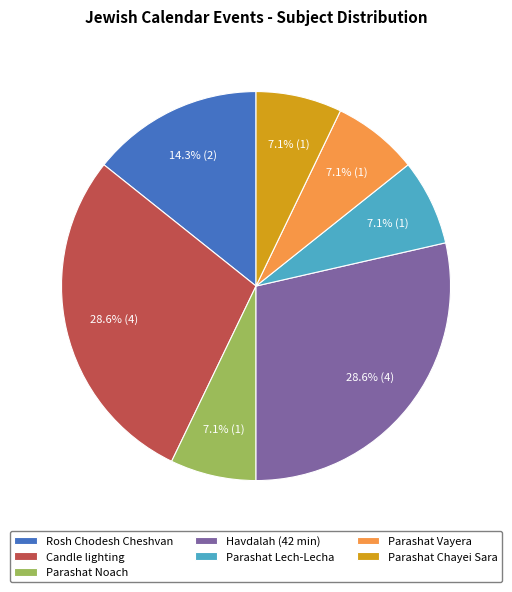

How many segments does this pie chart have?

7